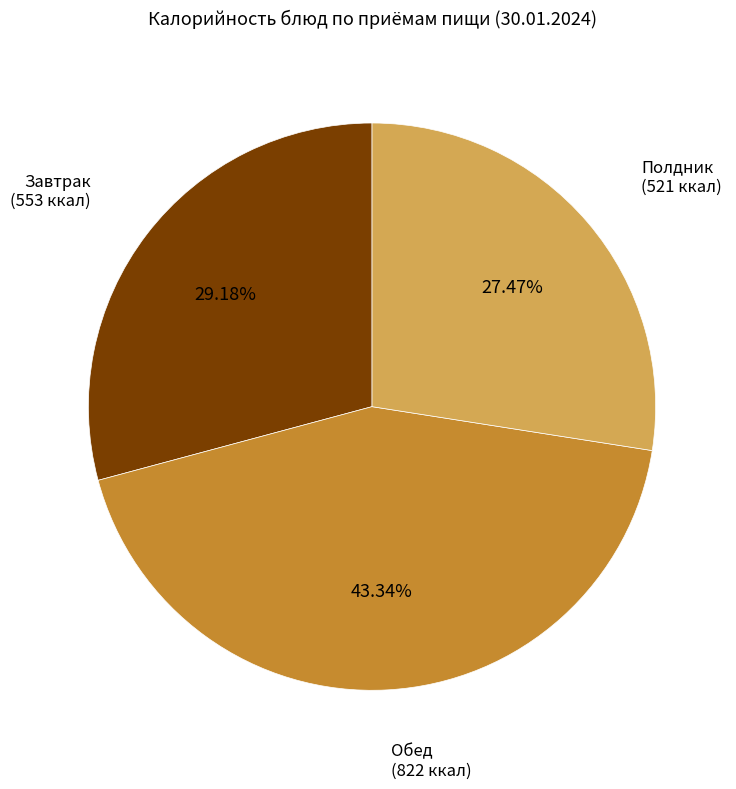

Does any single category account for the majority?

No